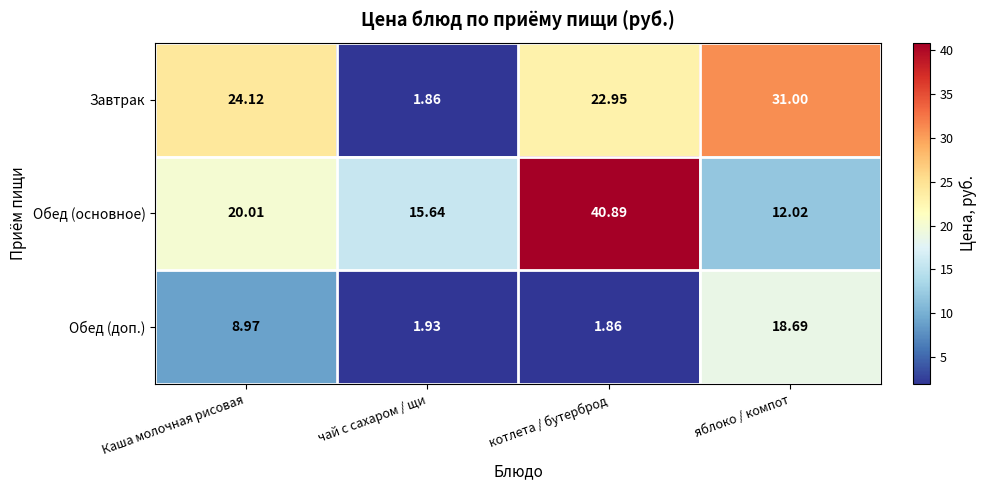

Between чай с сахаром / щи and яблоко / компот, which series saw the biggest shift?

Завтрак